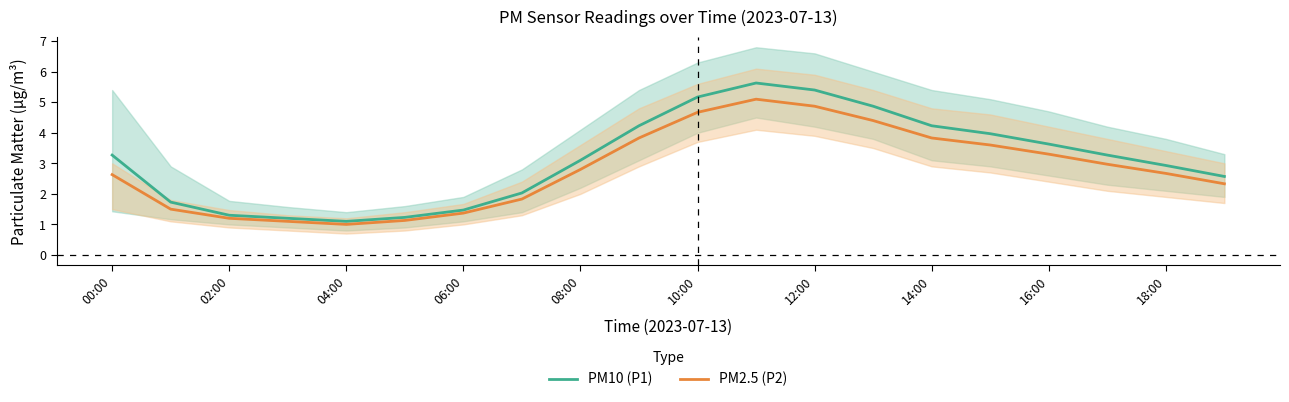

How many data points does each series have?

20